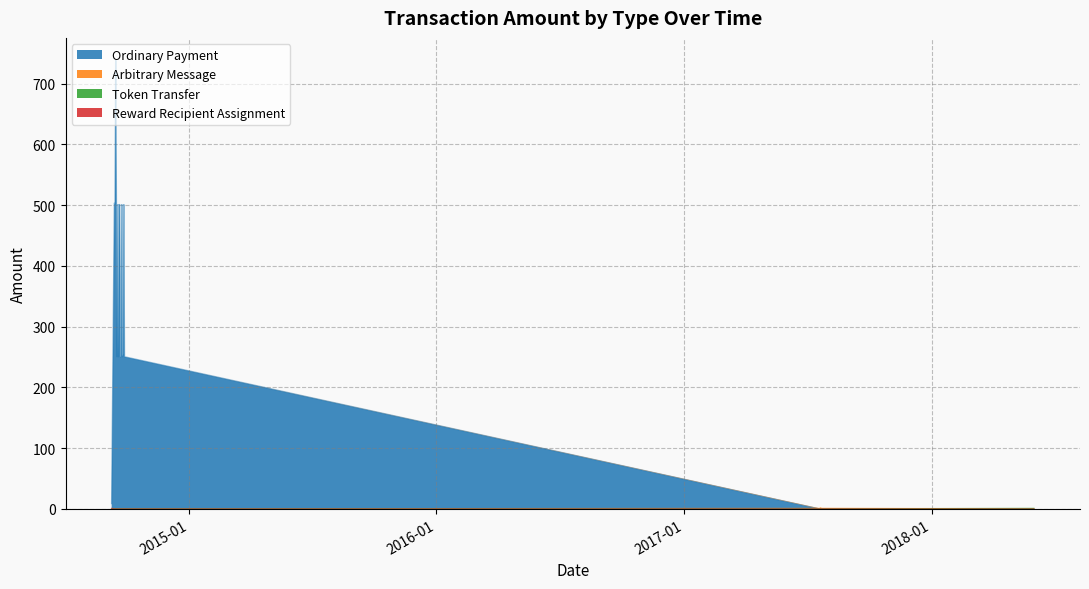

Is it true that Ordinary Payment equals 250.4 at 2014-09-19?

True